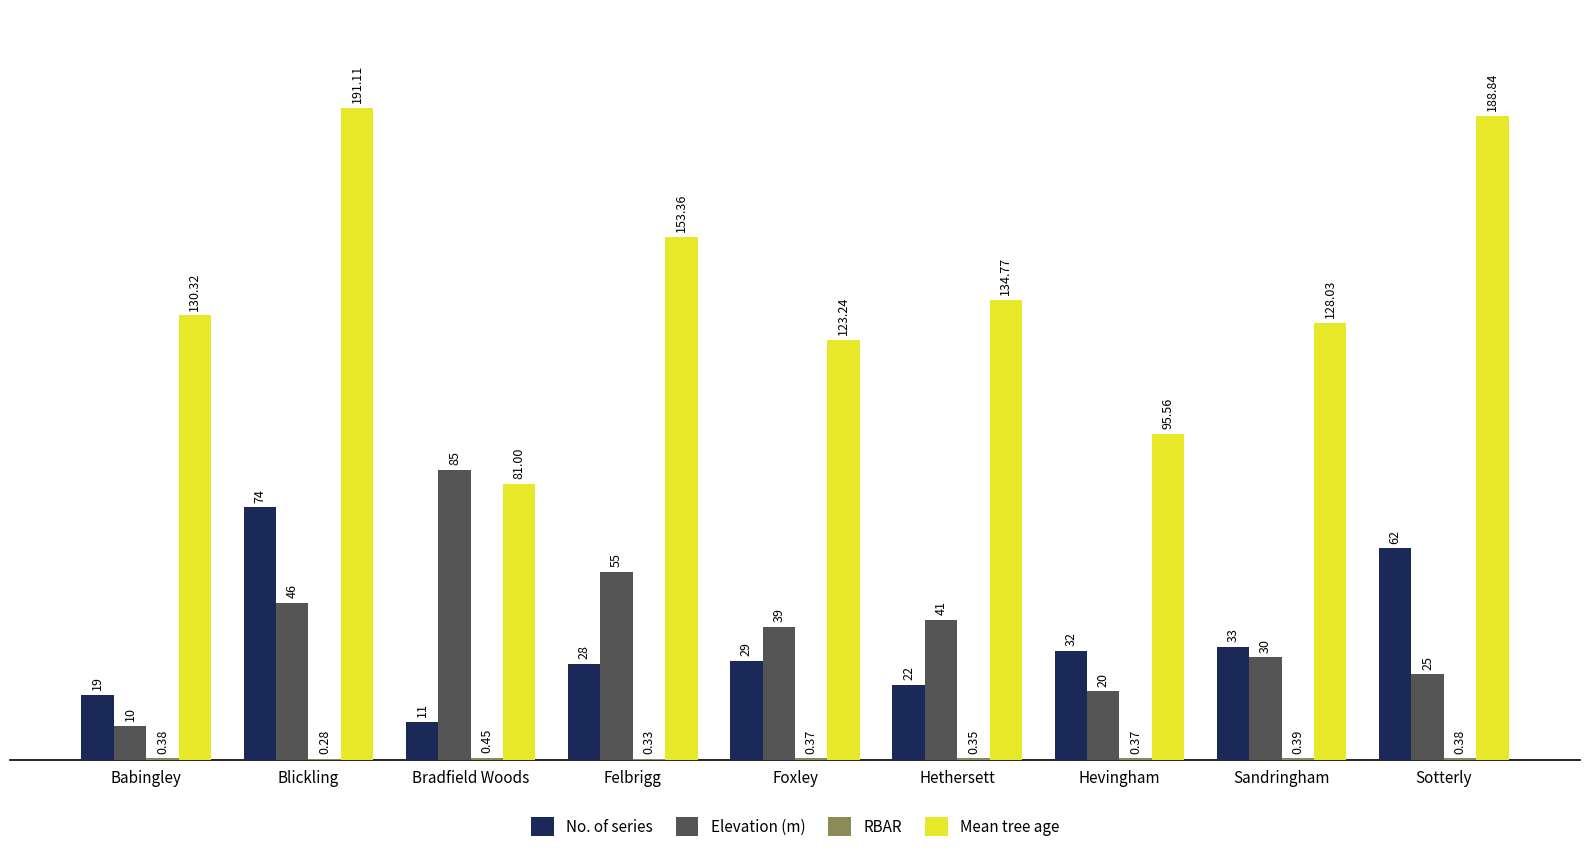

Where does the Elevation (m) series first go above 39?

Blickling